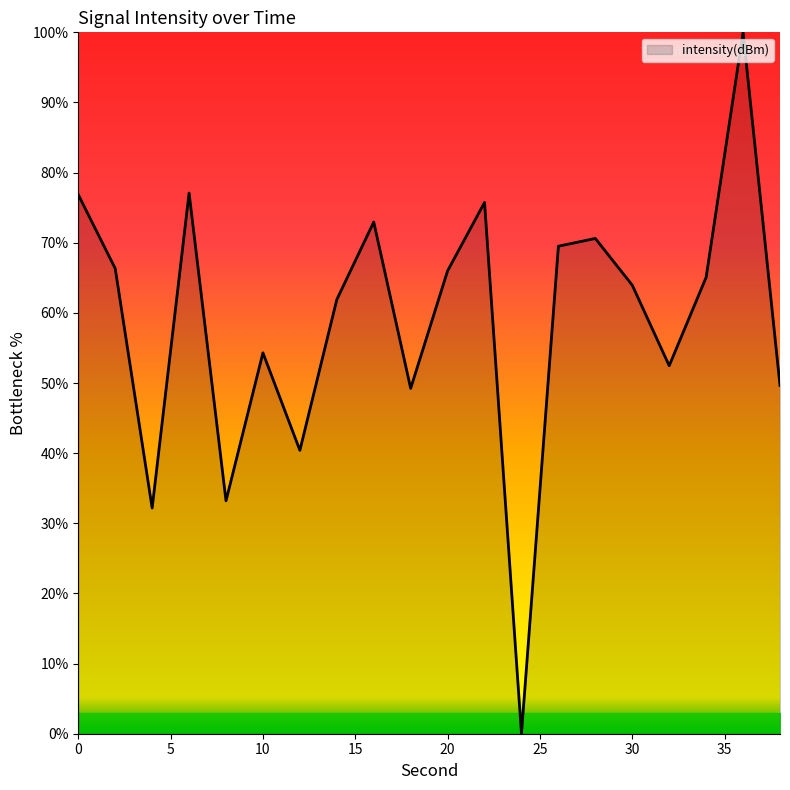

What is the difference between the maximum and minimum values?

100.0